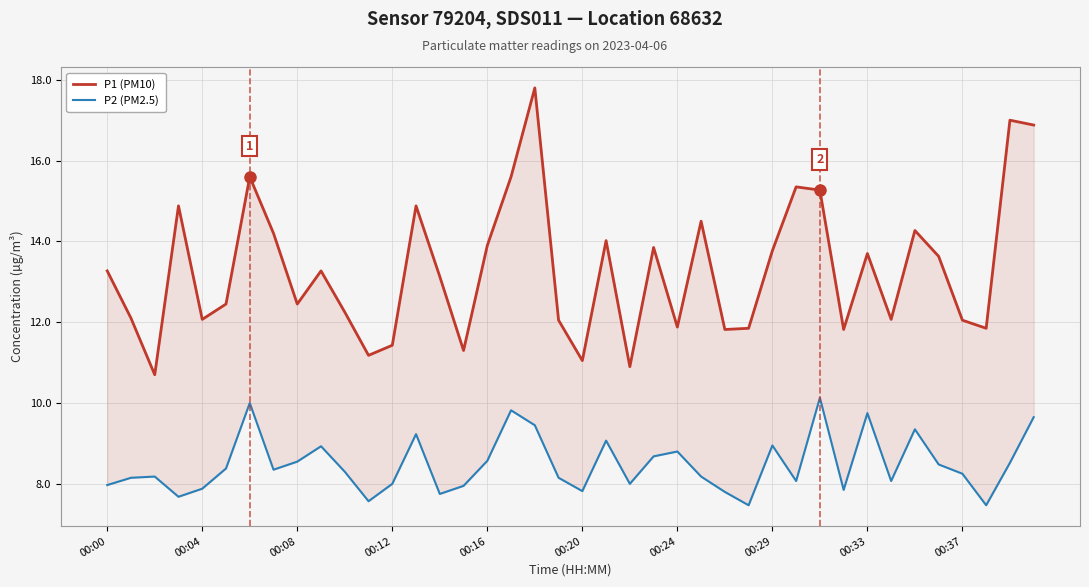

Is the value of P2 (PM2.5) at 11 greater than the value of P1 (PM10) at 10?

No